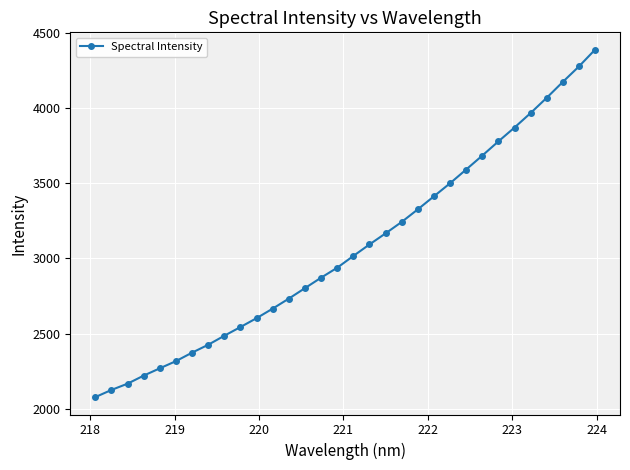

What is the minimum value shown in the chart?

2077.2